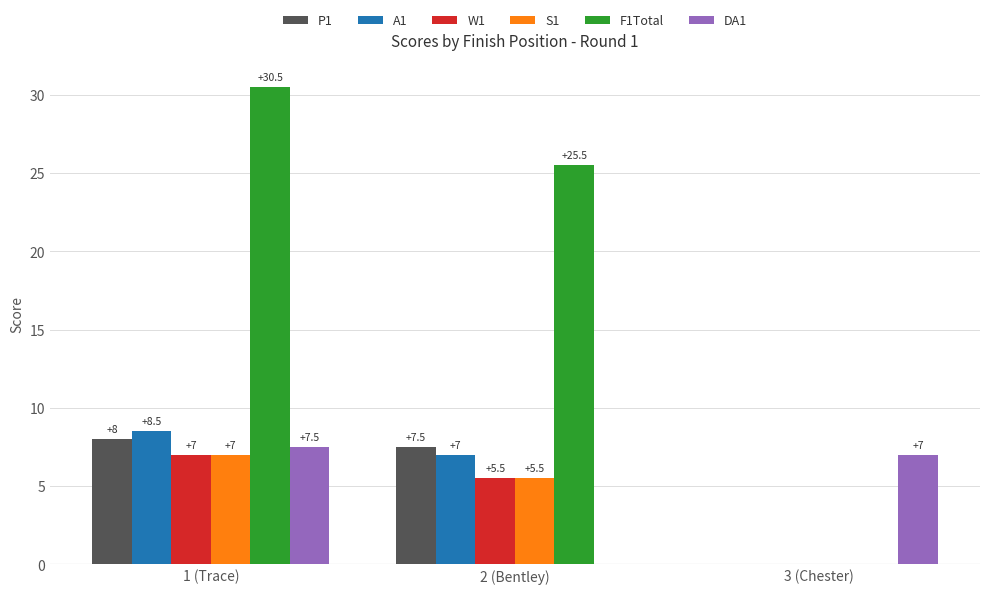

Where is DA1 nearest to the value 3?

2 (Bentley)